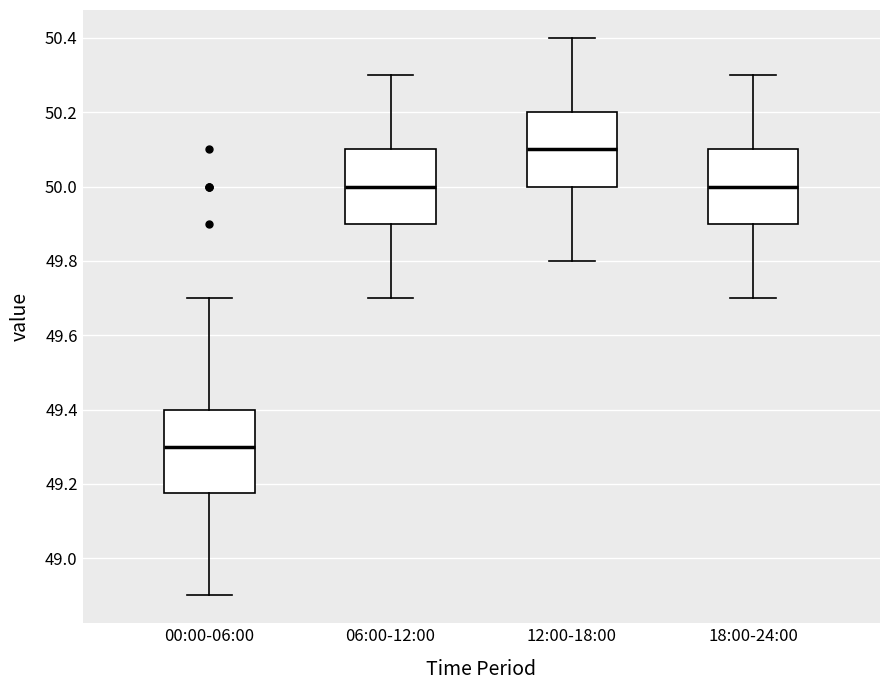

Which box's median line is the lowest?

00:00-06:00